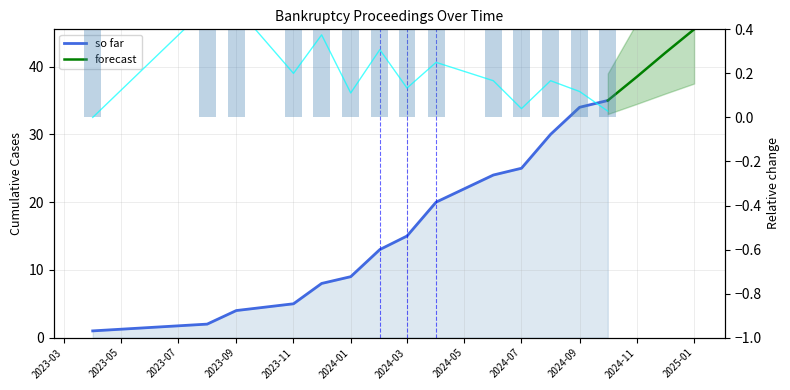

Reading left to right, transcribe all the data shown in this chart.

cases_cumulative: 1	2	4	5	8	9	13	15	20	24	25	30	34	35
cases_monthly: 1	1	2	1	3	1	4	2	5	4	1	5	4	1